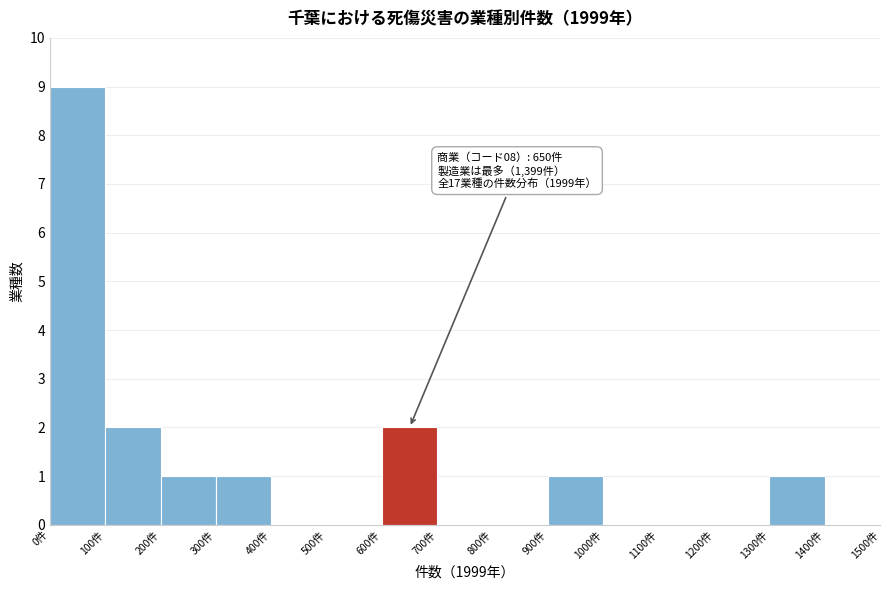

Which range on the x-axis has the tallest bar?

0 to 100